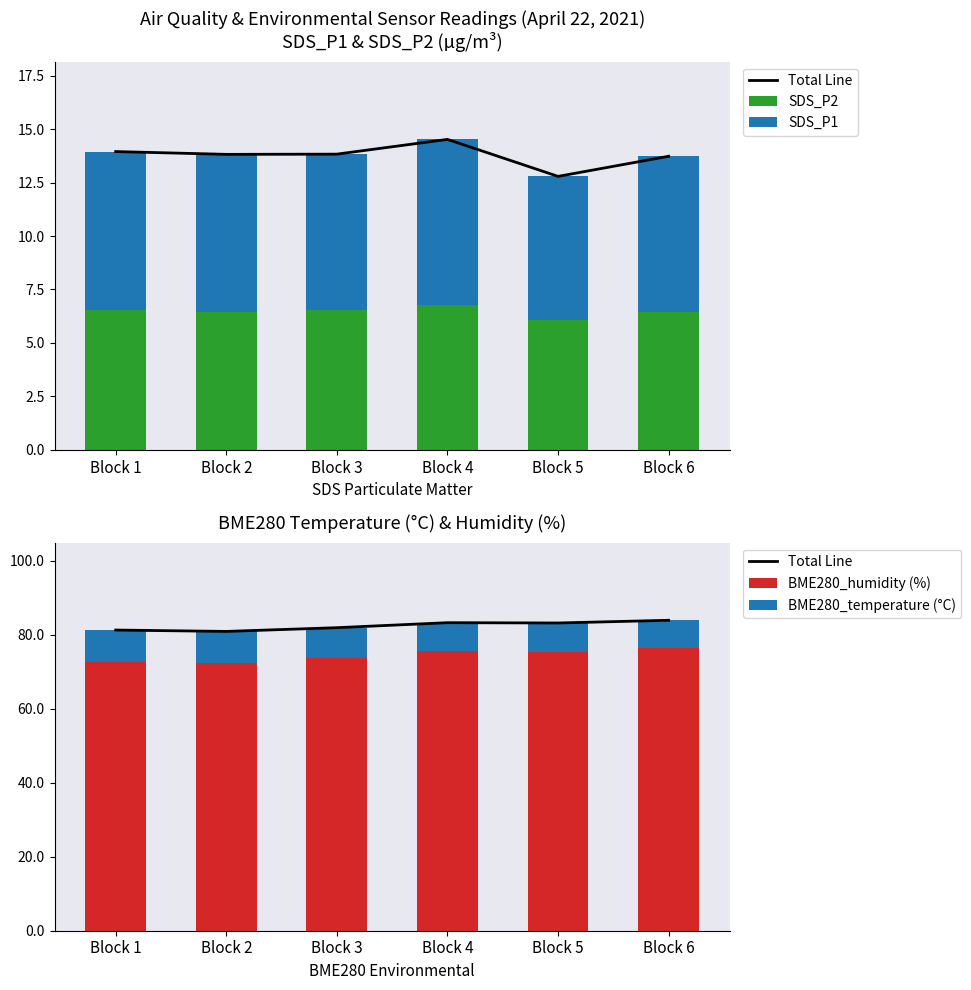

What is the total value across all series at Block 4?

181.1